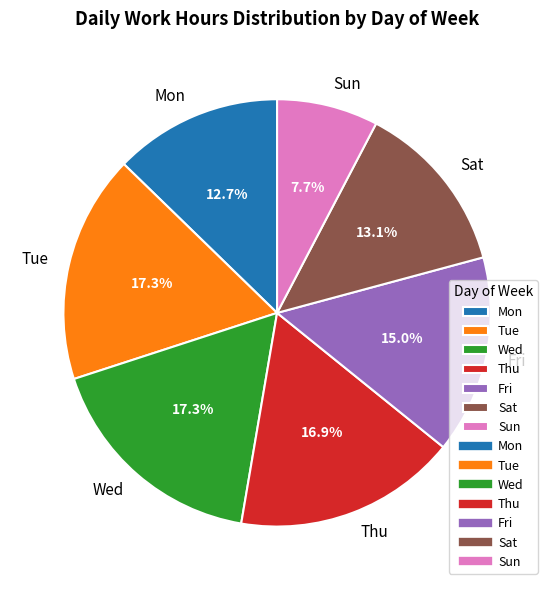

Between Thu and Sun, which is larger?

Thu